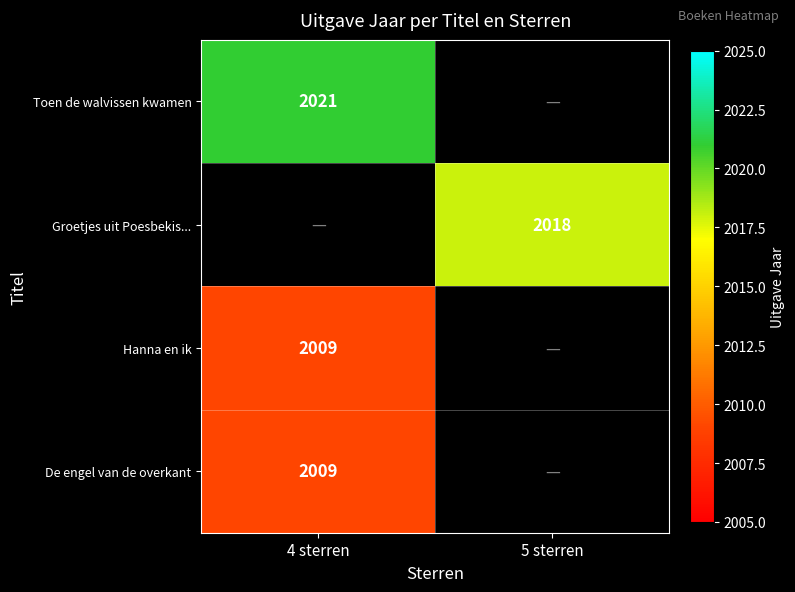

True or false: De engel van de overkant has a value of 2009 at 4 sterren.

True